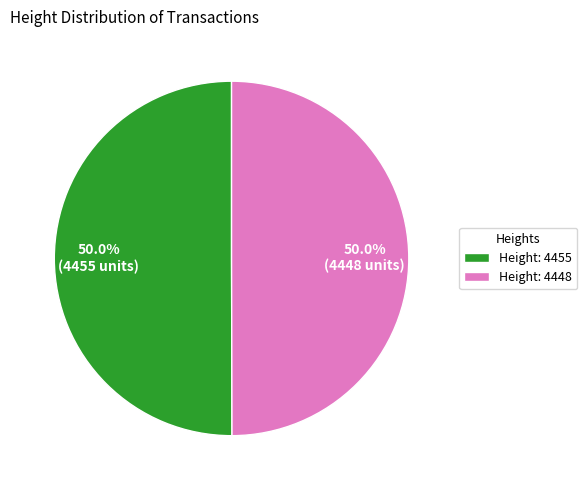

How many slices are in this pie chart?

2